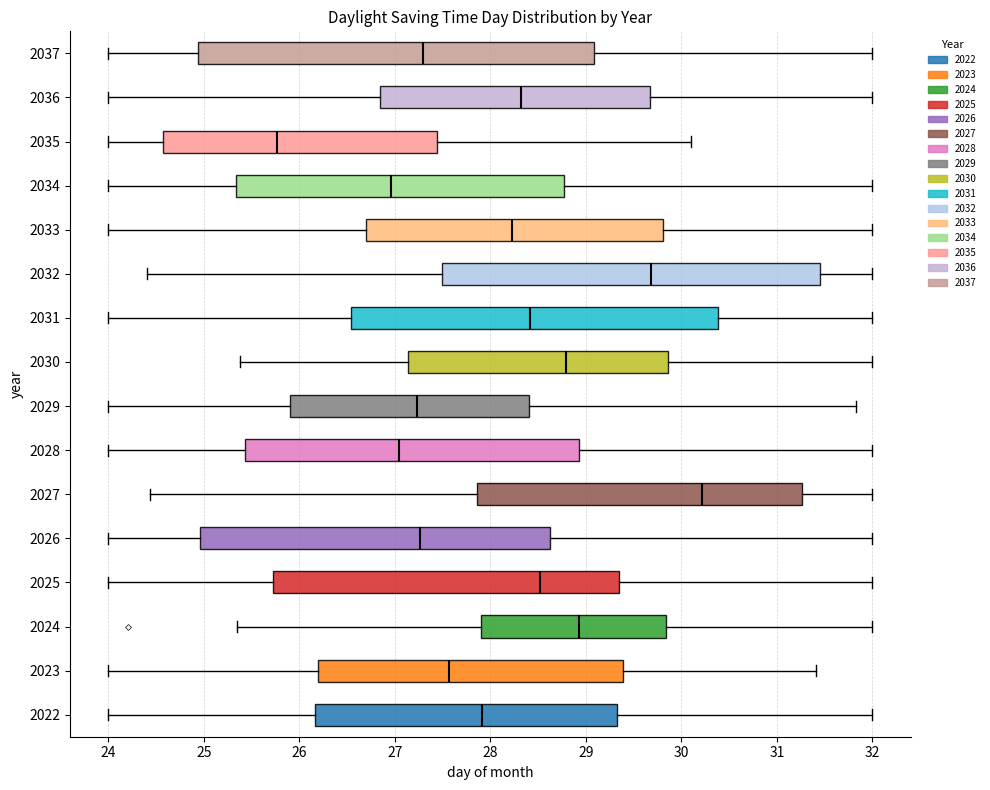

Which box has the furthest to the right median line?

2027